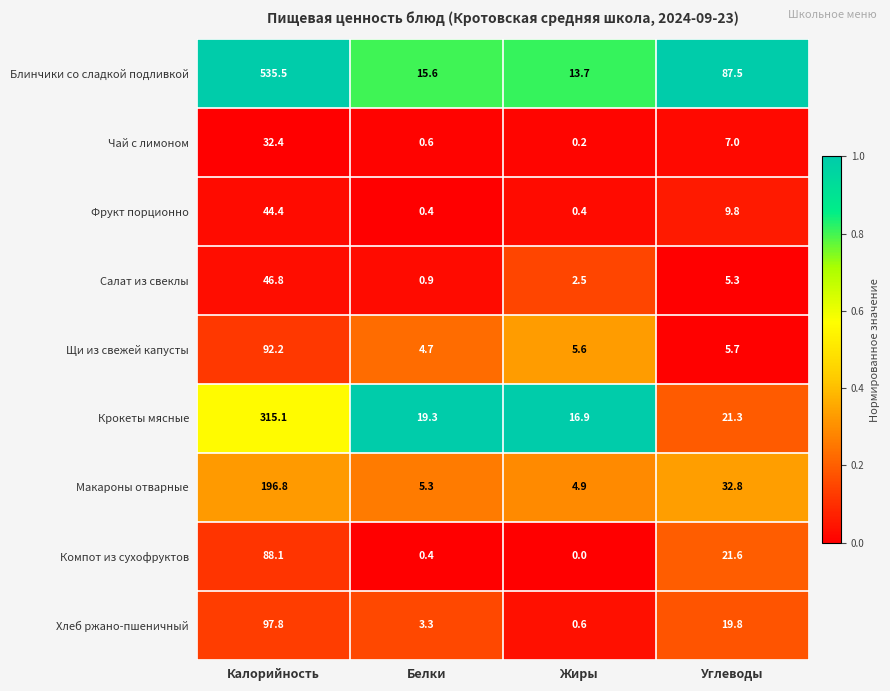

What is the approximate value of Макароны отварные at Углеводы?

32.8